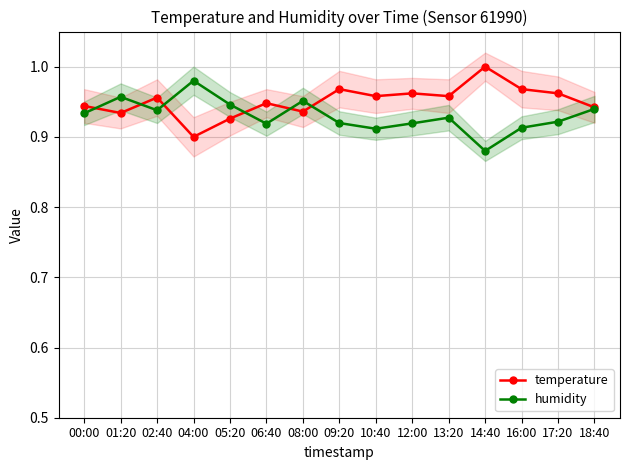

Reading left to right, list all the values displayed in this chart.

temperature: 00:00=0.9	01:20=0.9	02:40=1.0	04:00=0.9	05:20=0.9	06:40=0.9	08:00=0.9	09:20=1.0	10:40=1.0	12:00=1.0	13:20=1.0	14:40=1.0	16:00=1.0	17:20=1.0	18:40=0.9
humidity: 00:00=0.9	01:20=1.0	02:40=0.9	04:00=1.0	05:20=0.9	06:40=0.9	08:00=1.0	09:20=0.9	10:40=0.9	12:00=0.9	13:20=0.9	14:40=0.9	16:00=0.9	17:20=0.9	18:40=0.9